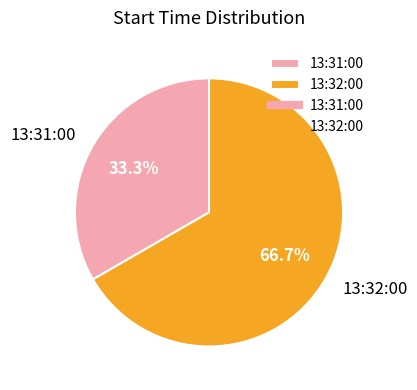

Which slice is the smallest?

13:31:00